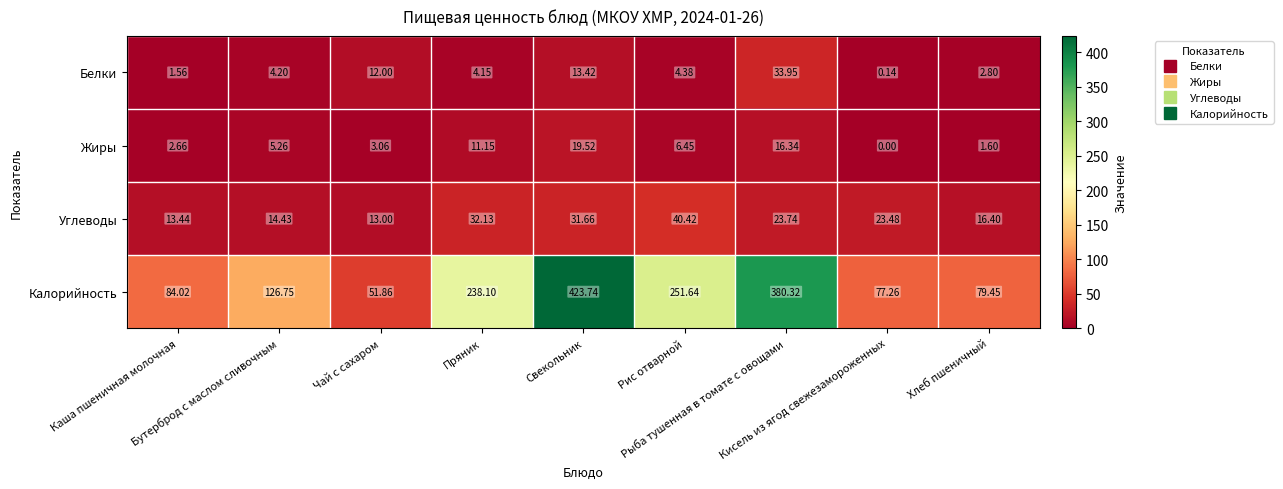

Which series has the largest total across all categories?

Калорийность